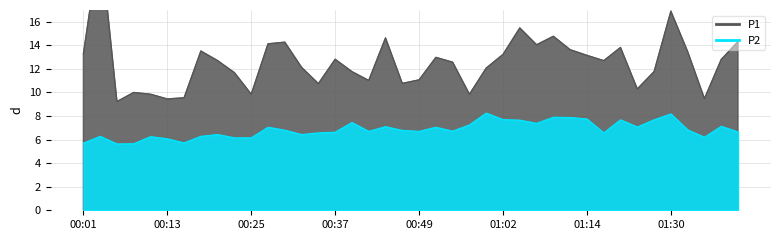

Reading left to right, list all the values displayed in this chart.

P1: 13.3	23.0	9.2	10.0	9.8	9.4	9.6	13.5	12.7	11.7	9.8	14.1	14.3	12.1	10.8	12.8	11.8	11.0	14.6	10.8	11.1	13.0	12.6	9.8	12.1	13.2	15.5	14.1	14.8	13.6	13.2	12.7	13.8	10.3	11.8	16.9	13.5	9.5	12.8	14.3
P2: 5.7	6.3	5.6	5.7	6.2	6.1	5.7	6.3	6.4	6.2	6.2	7.0	6.8	6.4	6.6	6.6	7.5	6.7	7.1	6.8	6.7	7.0	6.7	7.2	8.2	7.7	7.7	7.4	7.9	7.9	7.8	6.6	7.7	7.1	7.7	8.2	6.8	6.2	7.1	6.7